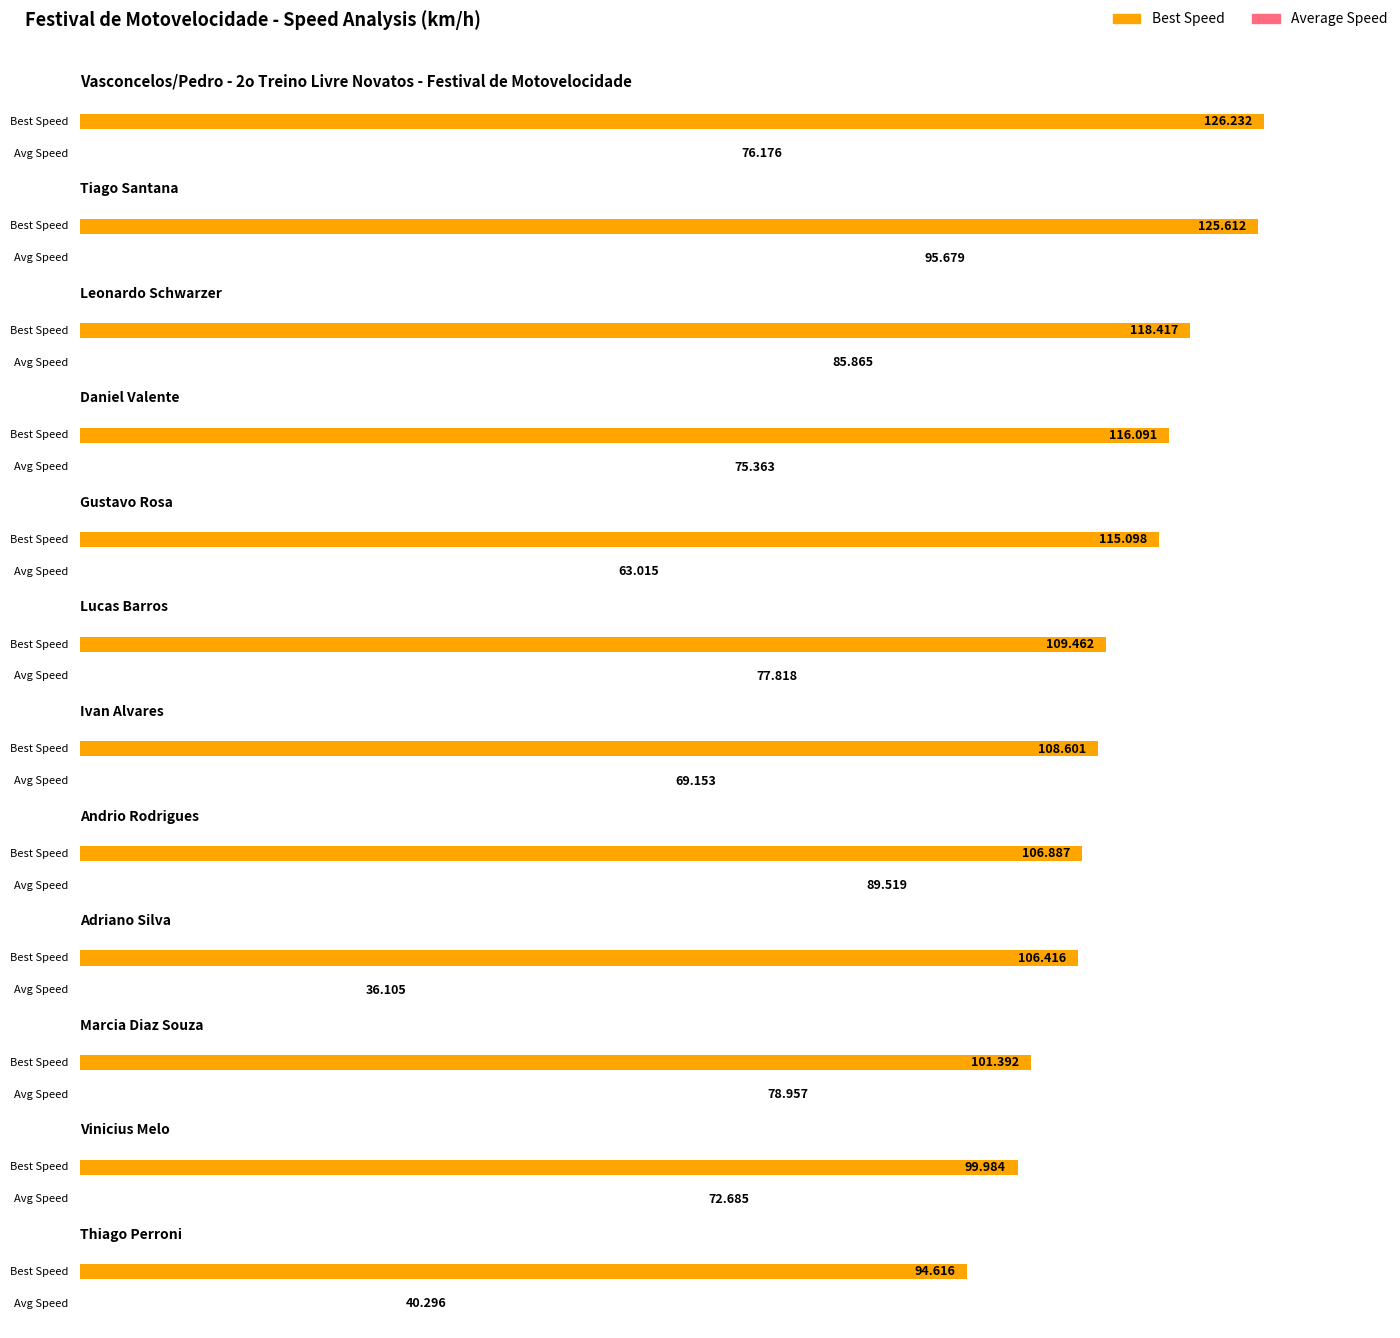

What is the label of the 12th bar from the left?

Thiago Perroni